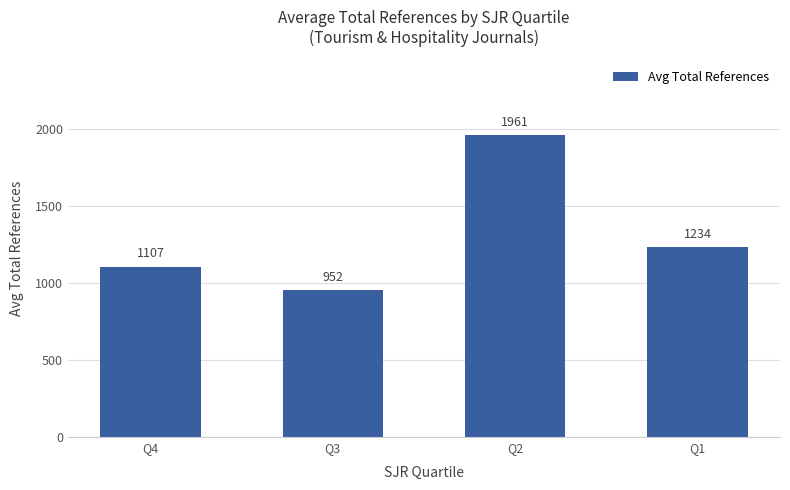

What is the maximum value shown in the chart?

1960.9